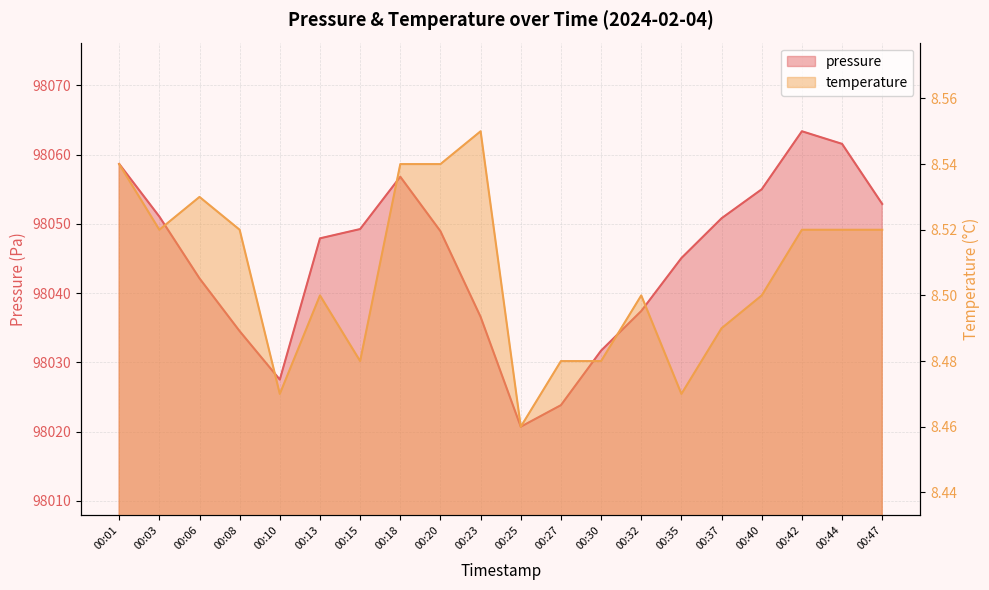

Is it true that pressure equals 175165.5 at 00:44?

False